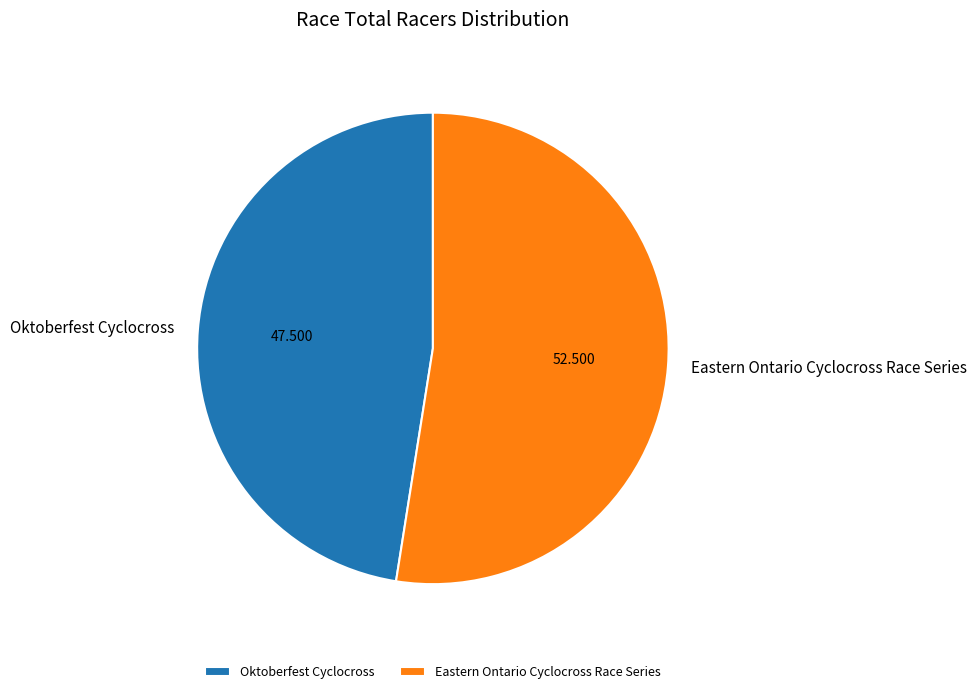

Which has a higher value, Eastern Ontario Cyclocross Race Series or Oktoberfest Cyclocross?

Eastern Ontario Cyclocross Race Series